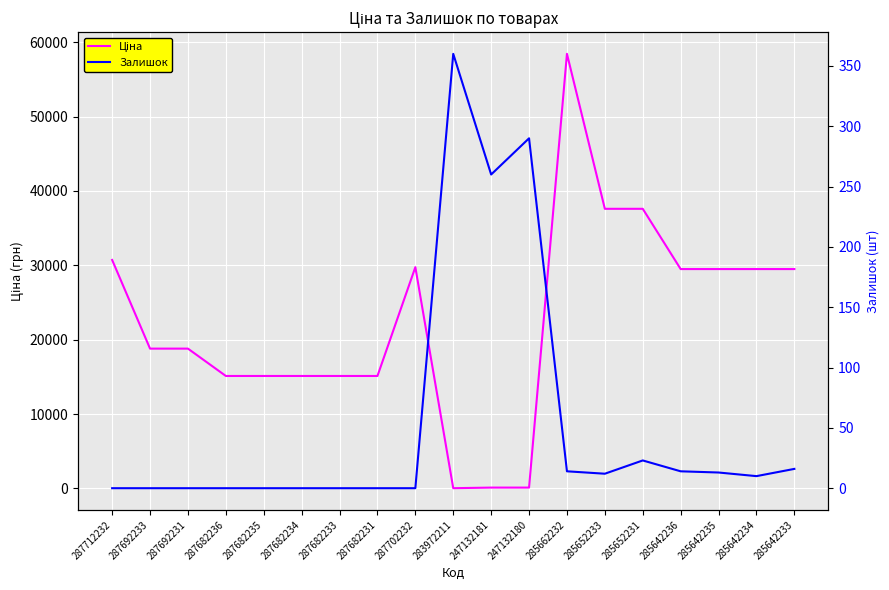

In Ціна, how many points are lower than both neighbors (excluding endpoints)?

1